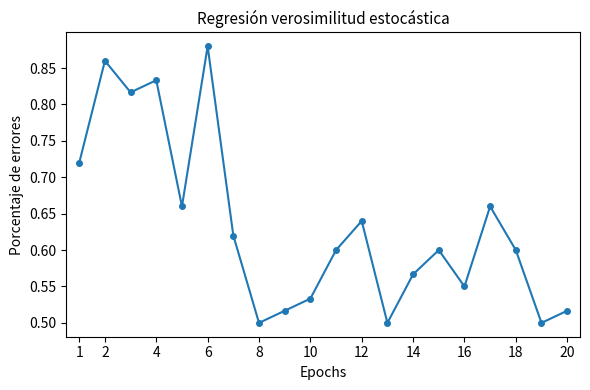

How many points are lower than both their immediate neighbors (excluding endpoints)?

6